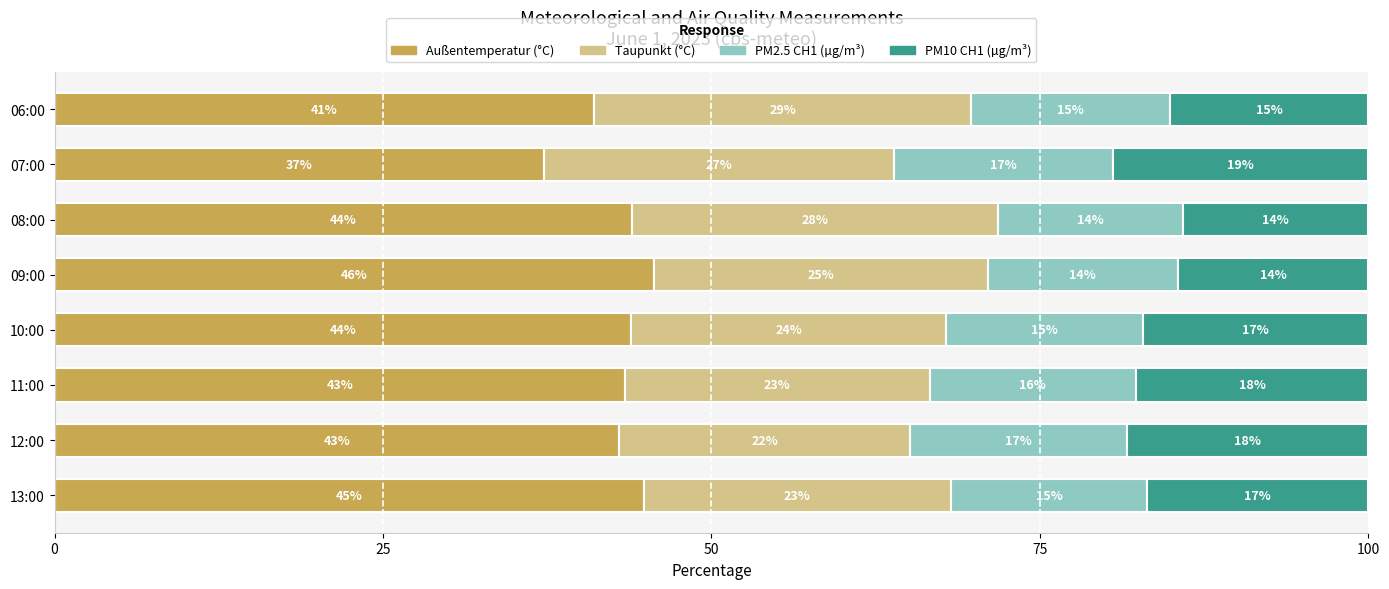

Reading left to right, extract all data points from this chart.

Außentemperatur (°C): 41.1	37.2	43.9	45.7	43.9	43.4	42.9	44.9
Taupunkt (°C): 28.7	26.7	27.9	25.4	24.0	23.2	22.2	23.4
PM2.5 CH1 (µg/m³): 15.1	16.7	14.1	14.5	15.0	15.7	16.5	15.0
PM10 CH1 (µg/m³): 15.1	19.4	14.1	14.5	17.1	17.7	18.3	16.8